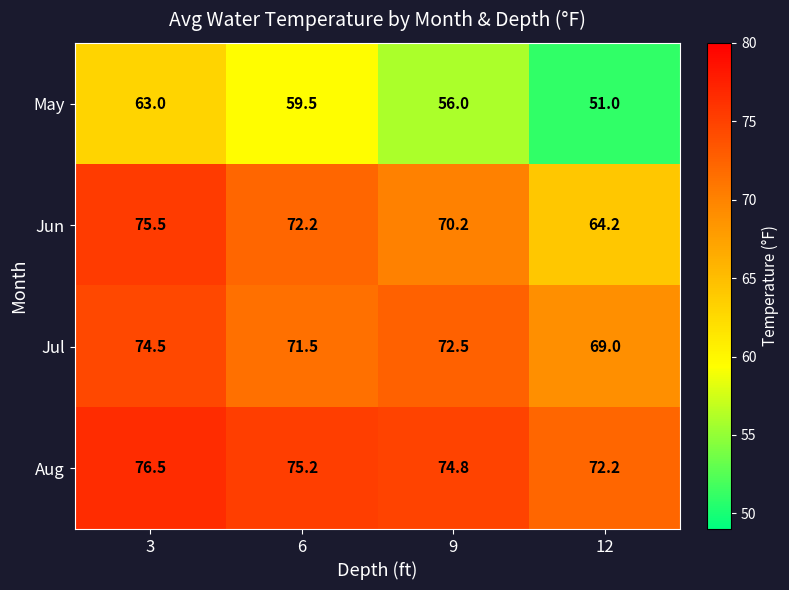

At which label does Jun reach its peak?

3